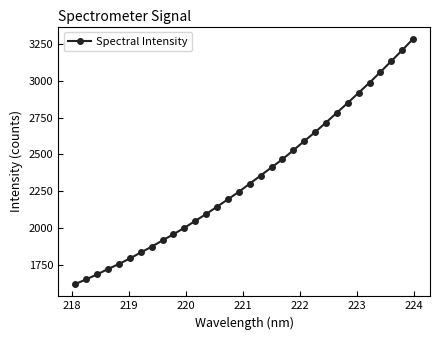

What is the value of the 14th point from the left?

2145.2